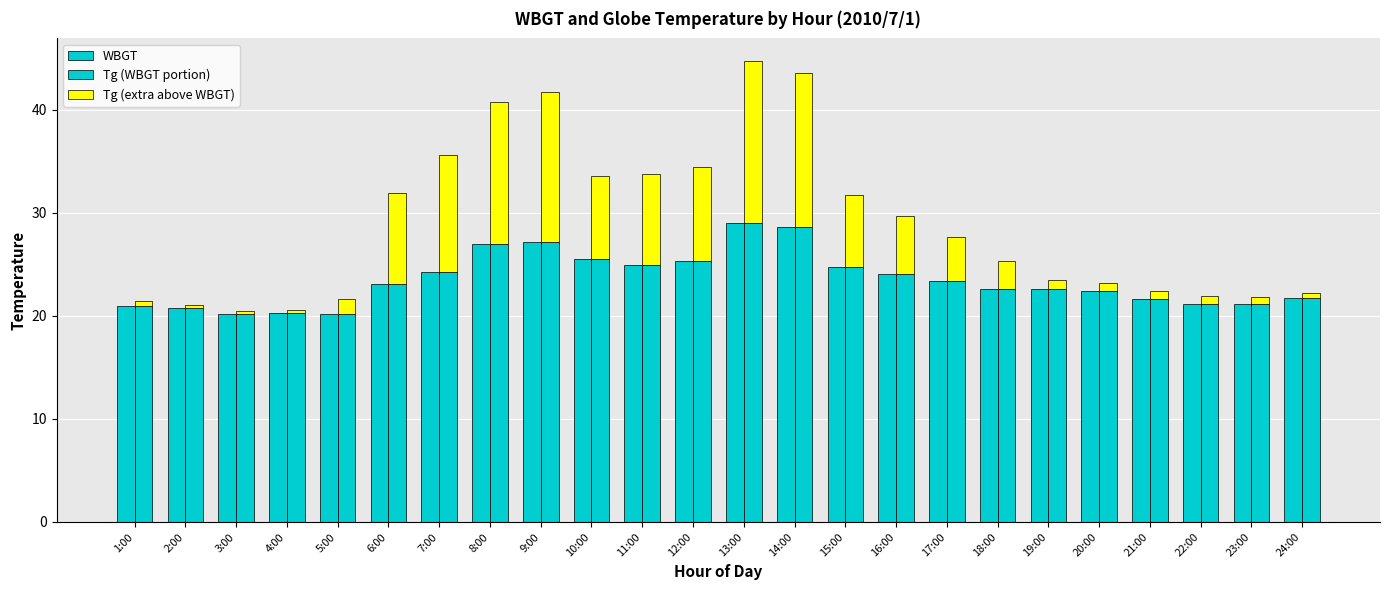

Between 3:00 and 15:00, which is larger?

15:00